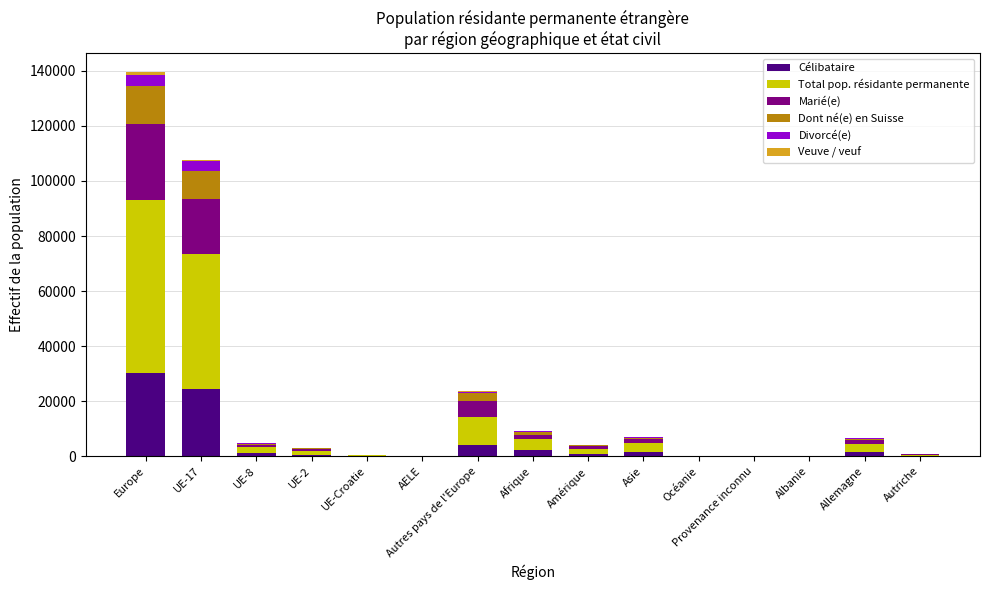

Does the chart contain stacked bars?

Yes